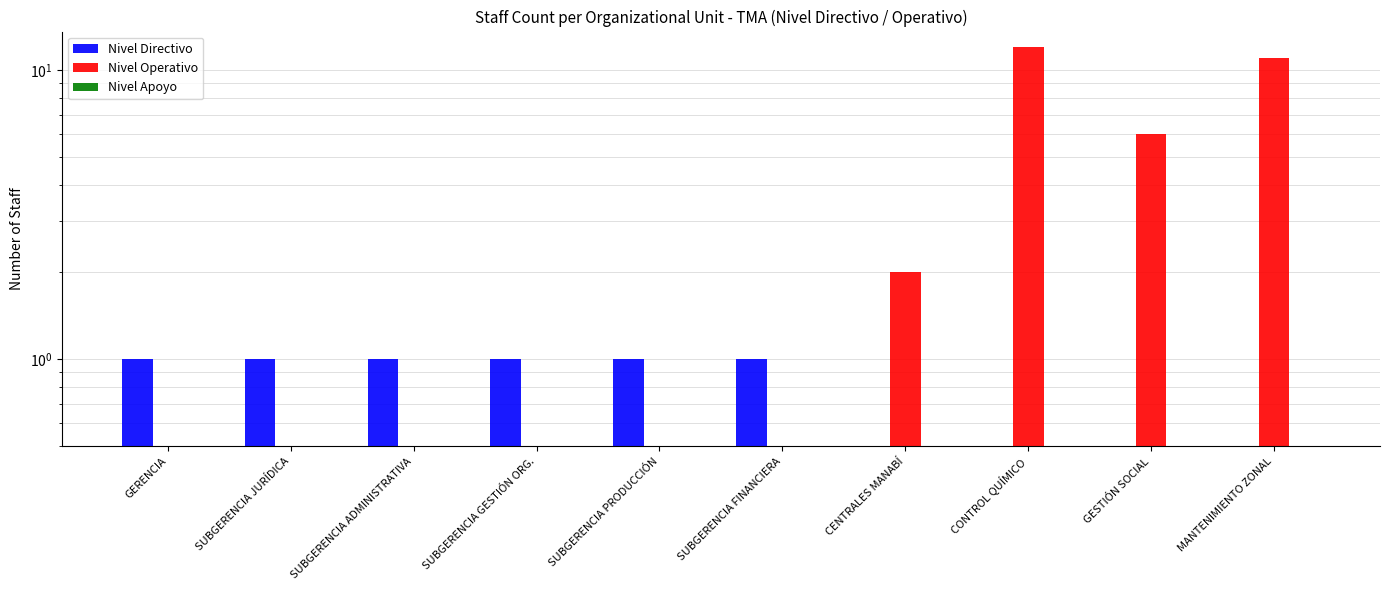

At which label does Nivel Apoyo reach its minimum?

GERENCIA